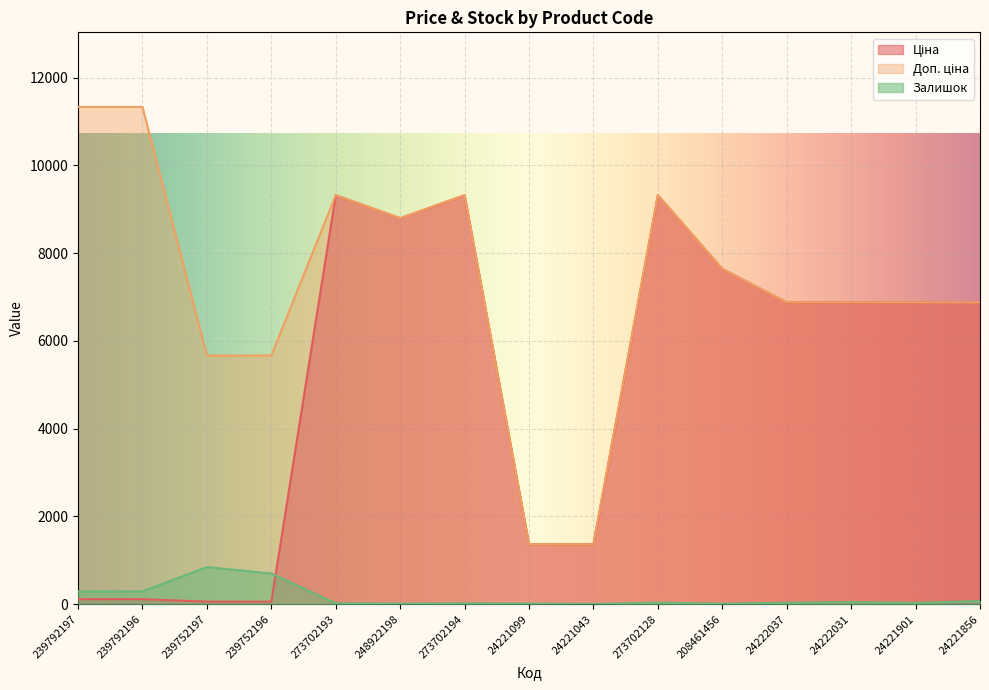

At how many categories does at least one series exceed 9019?

5